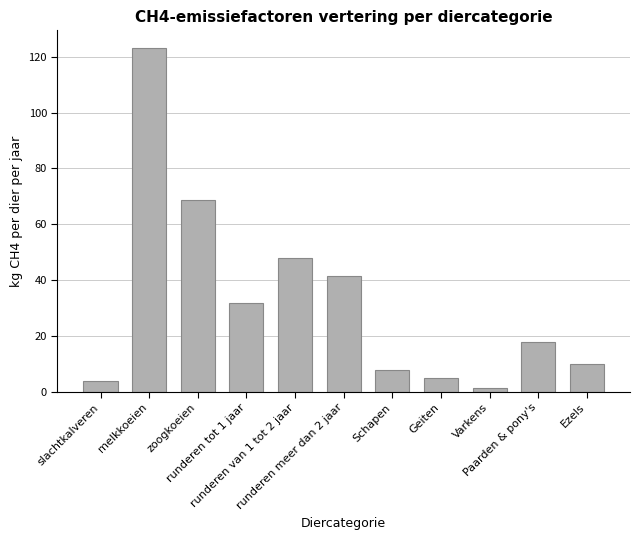

What is the maximum value shown in the chart?

123.3